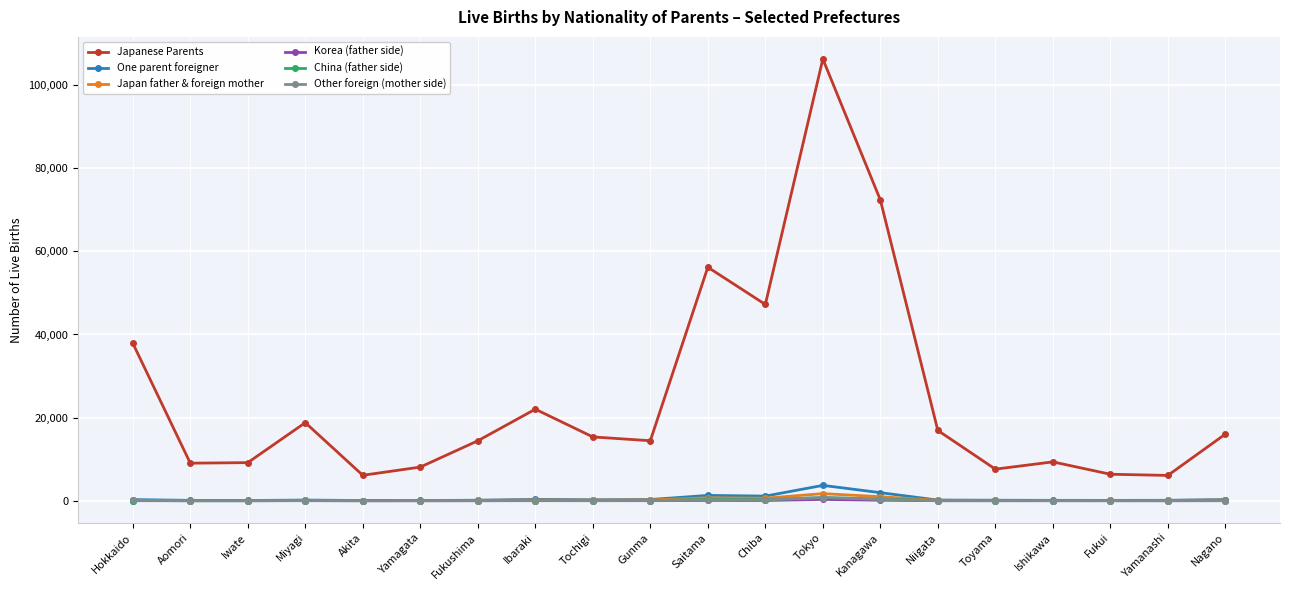

True or false: China (father side) has more than 2 interior local peaks.

True